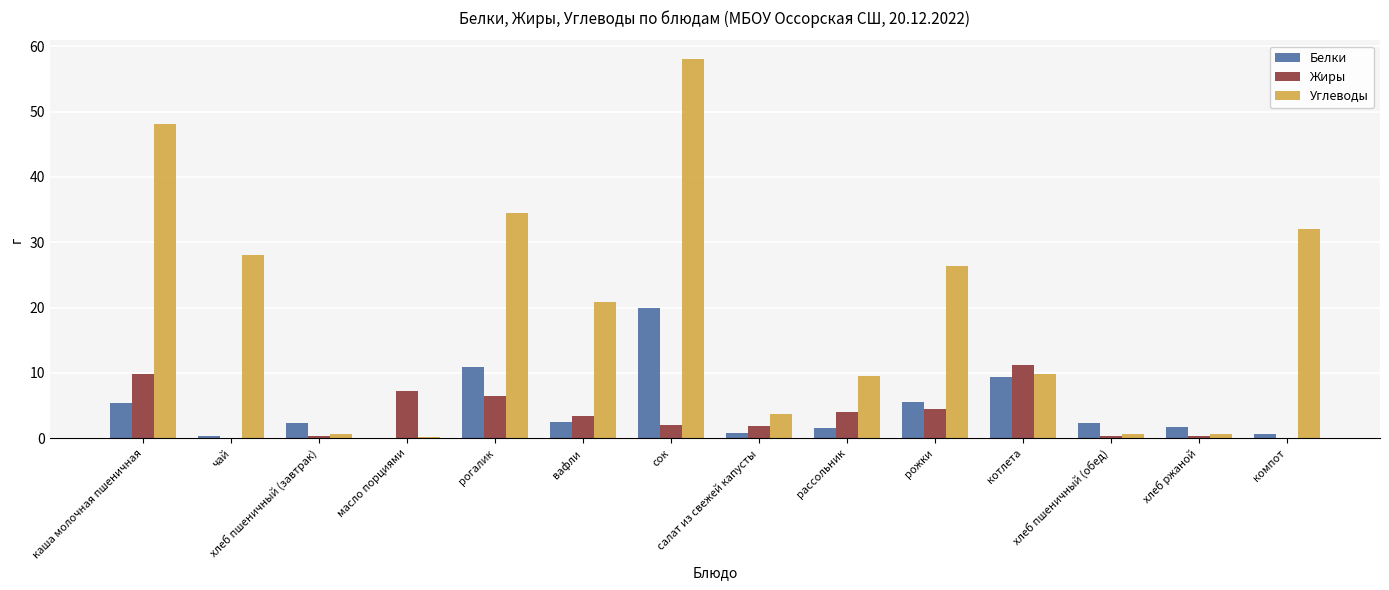

The Жиры series shows 15.6 at каша молочная пшеничная. True or false?

False